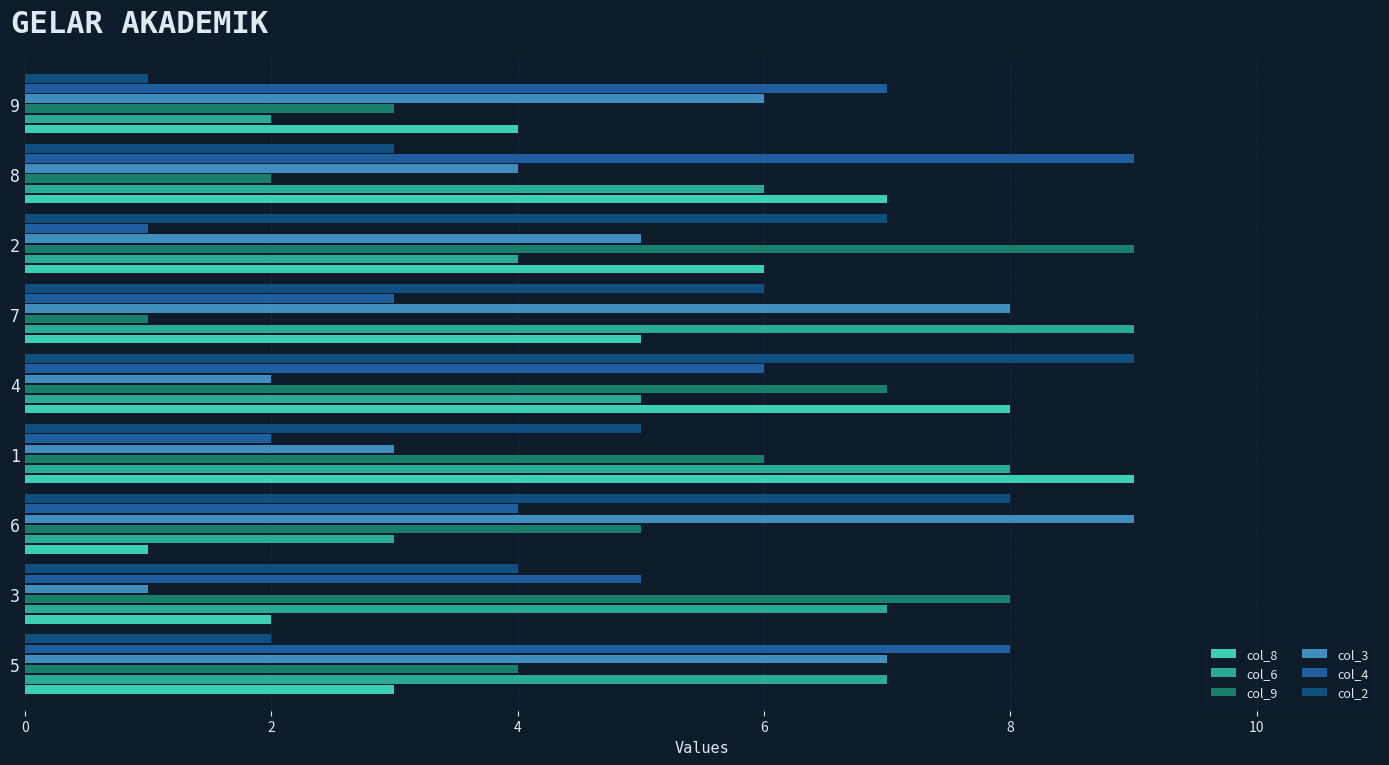

Which series changed the most between 1 and 9?

col_6